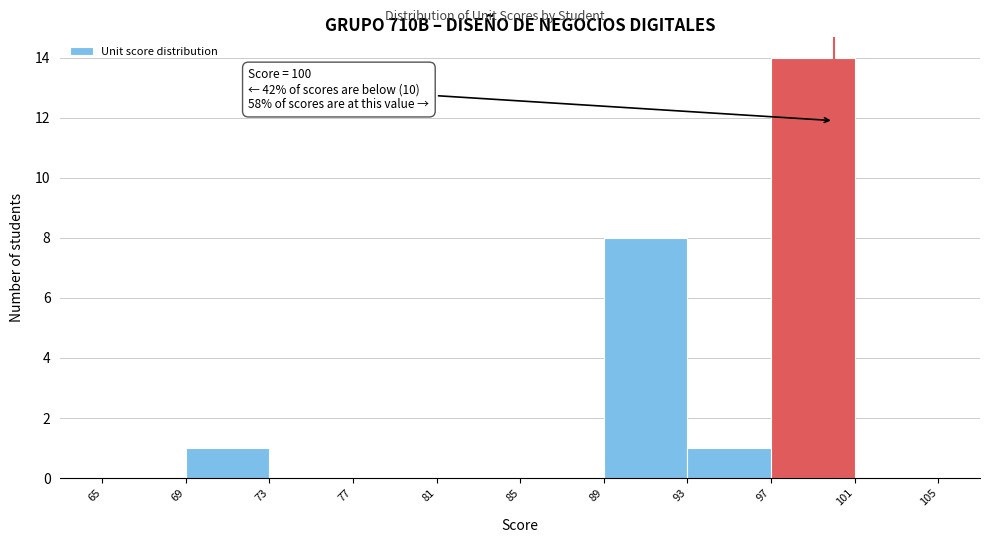

Which range on the x-axis has the tallest bar?

97 to 101